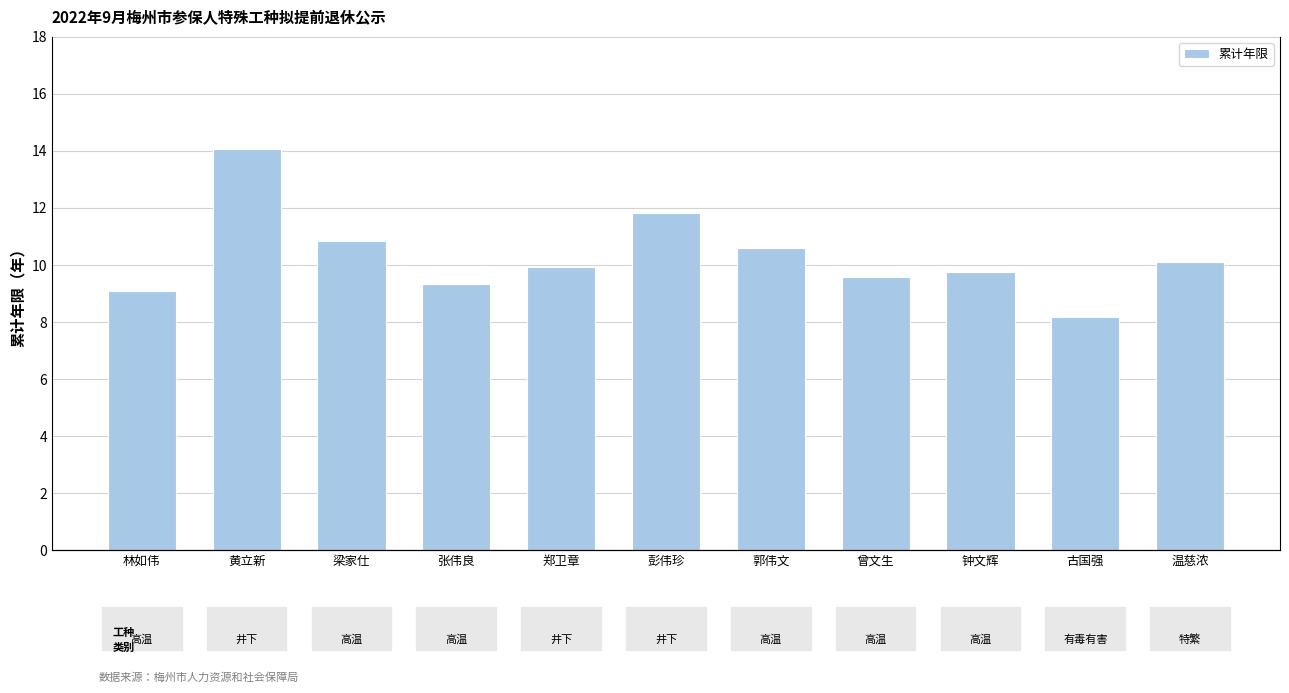

Between 古国强 and 梁家仕, which is larger?

梁家仕